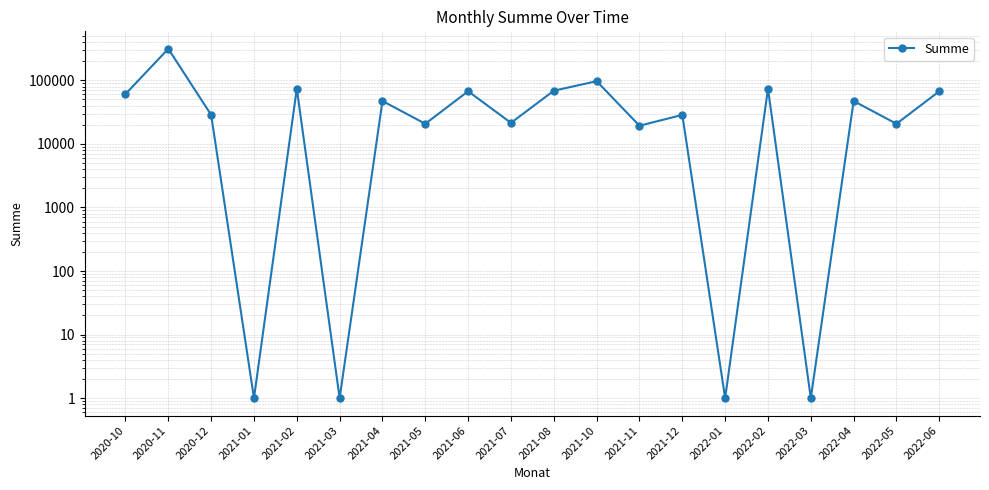

Is it true that the value at 2022-03 is 1.0?

True